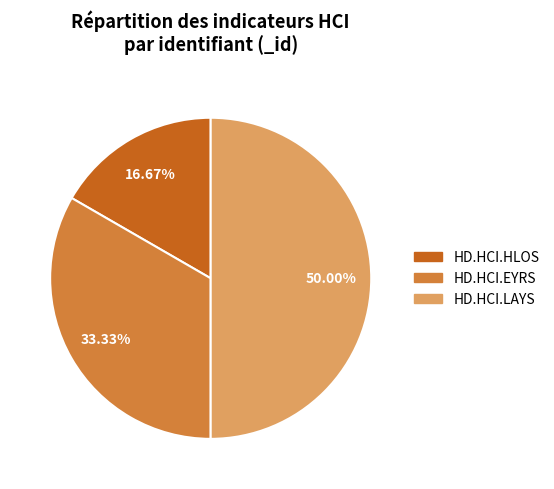

Between HD.HCI.EYRS and HD.HCI.HLOS, which is larger?

HD.HCI.EYRS